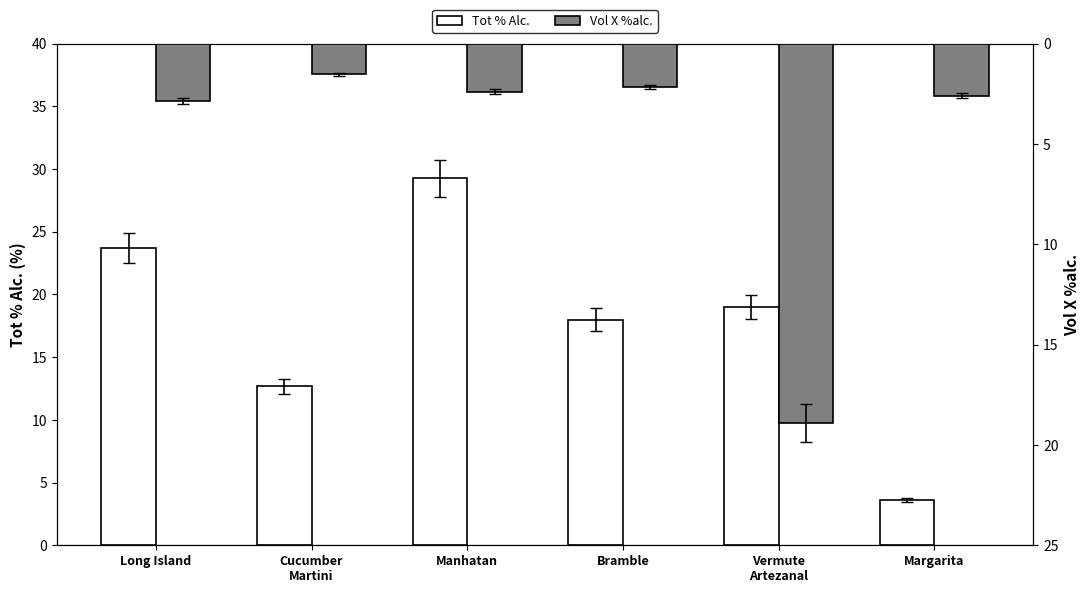

How many bars are there in each group?

2